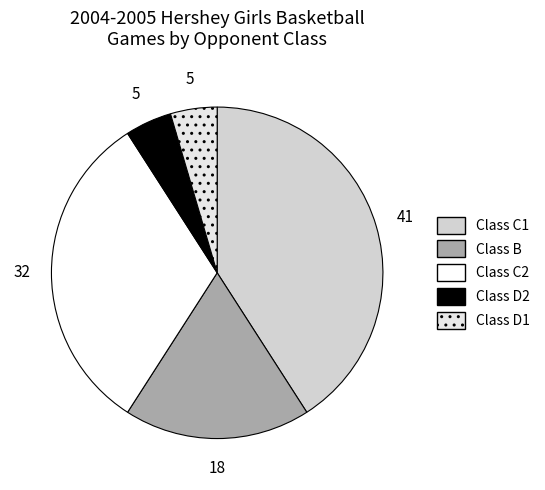

What percentage is the Class C2 slice, to the nearest percent?

32%